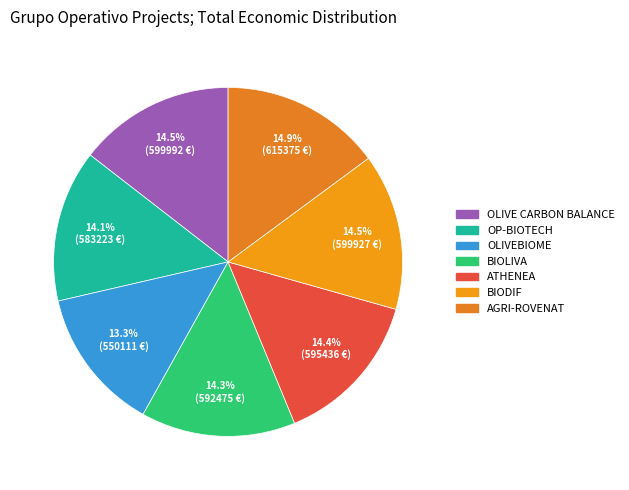

Between OP-BIOTECH and OLIVE CARBON BALANCE, which is larger?

OLIVE CARBON BALANCE